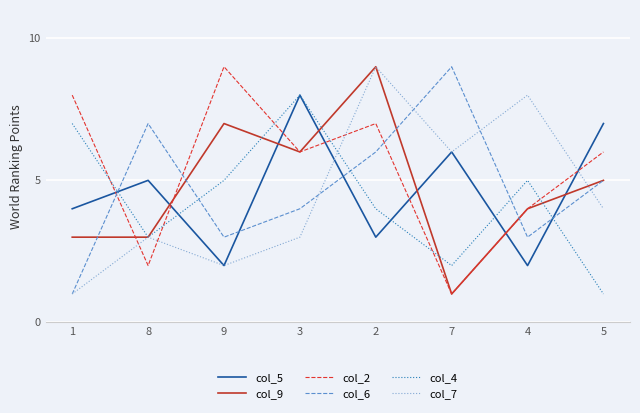

Between 9 and 3, which series saw the biggest shift?

col_5